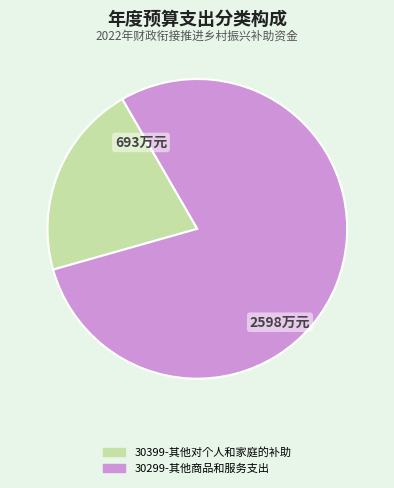

Is it true that 30399-其他对个人和家庭的补助 is 30% of the pie?

False